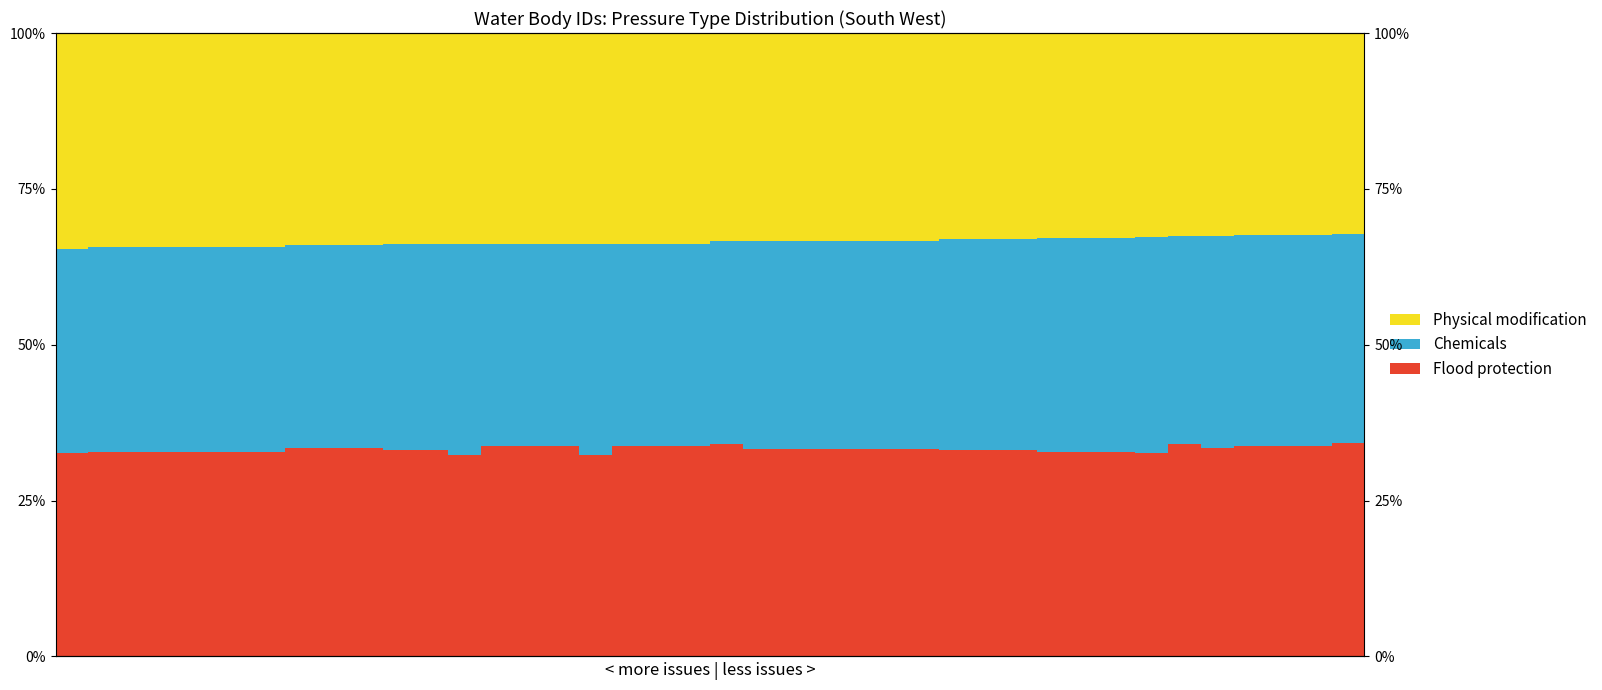

Reading right to left, list all the values displayed in this chart.

Flood protection: 39=34.2	38=33.8	37=33.8	36=33.8	35=33.4	34=34.0	33=32.7	32=32.8	31=32.8	30=32.8	29=33.1	28=33.1	27=33.1	26=33.3	25=33.3	24=33.3	23=33.3	22=33.3	21=33.3	20=34.0	19=33.8	18=33.8	17=33.8	16=32.4	15=33.8	14=33.8	13=33.8	12=32.4	11=33.1	10=33.1	9=33.4	8=33.4	7=33.4	6=32.8	5=32.8	4=32.8	3=32.8	2=32.8	1=32.8	0=32.7
Chemicals: 39=33.6	38=33.8	37=33.8	36=33.8	35=34.0	34=33.4	33=34.7	32=34.3	31=34.3	30=34.3	29=33.9	28=33.9	27=33.9	26=33.3	25=33.3	24=33.3	23=33.3	22=33.3	21=33.3	20=32.6	19=32.4	18=32.4	17=32.4	16=33.8	15=32.4	14=32.4	13=32.4	12=33.8	11=33.1	10=33.1	9=32.6	8=32.6	7=32.6	6=32.8	5=32.8	4=32.8	3=32.8	2=32.8	1=32.8	0=32.7
Physical modification: 39=32.2	38=32.4	37=32.4	36=32.4	35=32.6	34=32.6	33=32.7	32=32.8	31=32.8	30=32.8	29=33.1	28=33.1	27=33.1	26=33.3	25=33.3	24=33.3	23=33.3	22=33.3	21=33.3	20=33.4	19=33.8	18=33.8	17=33.8	16=33.8	15=33.8	14=33.8	13=33.8	12=33.8	11=33.9	10=33.9	9=34.0	8=34.0	7=34.0	6=34.3	5=34.3	4=34.3	3=34.3	2=34.3	1=34.3	0=34.7